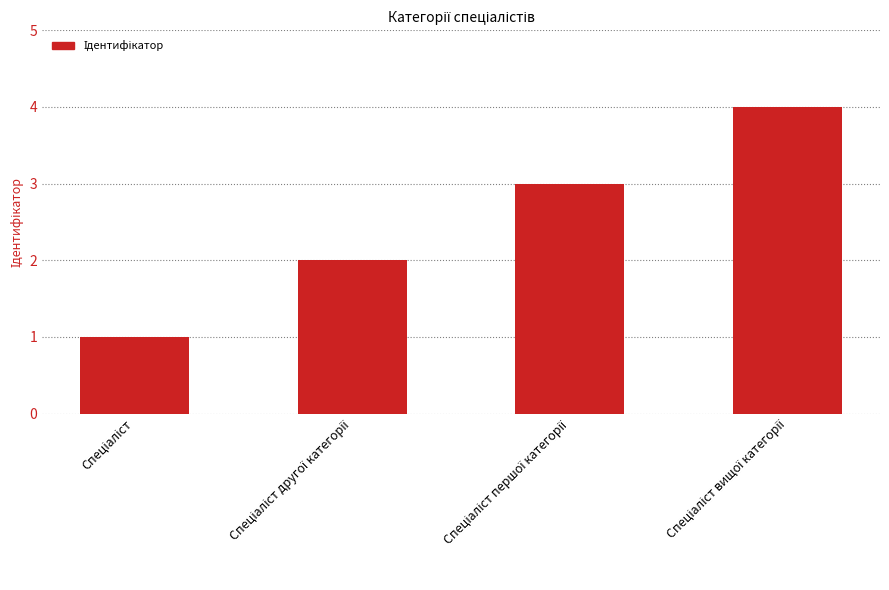

What is the greatest value displayed?

4